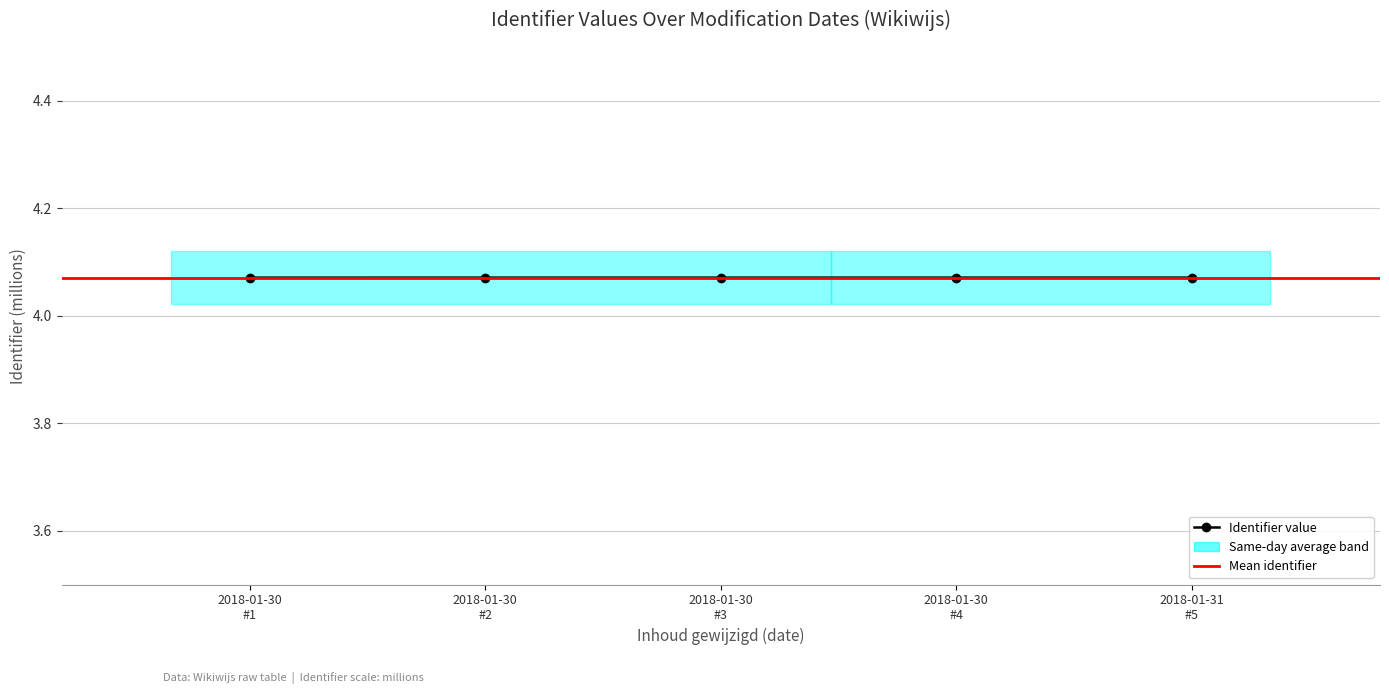

Rank the categories by value from highest to lowest.

2018-01-31 #5, 2018-01-30 #4, 2018-01-30 #3, 2018-01-30 #2, 2018-01-30 #1